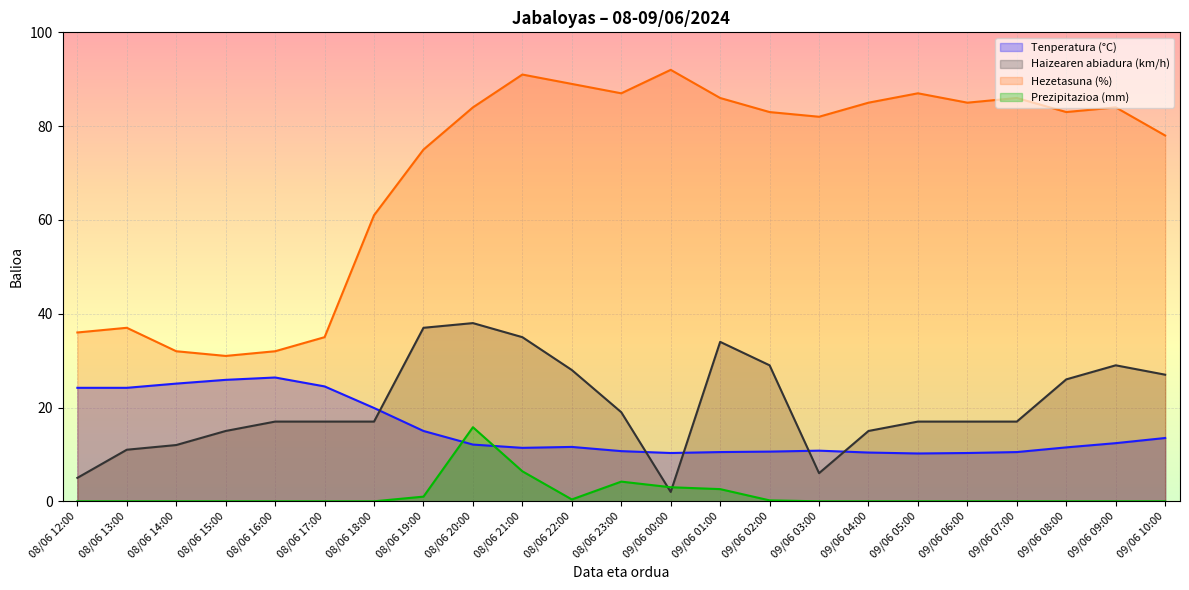

What is the sum of the Haizearen abiadura (km/h) values at 08/06 21:00 and 08/06 23:00?

54.0